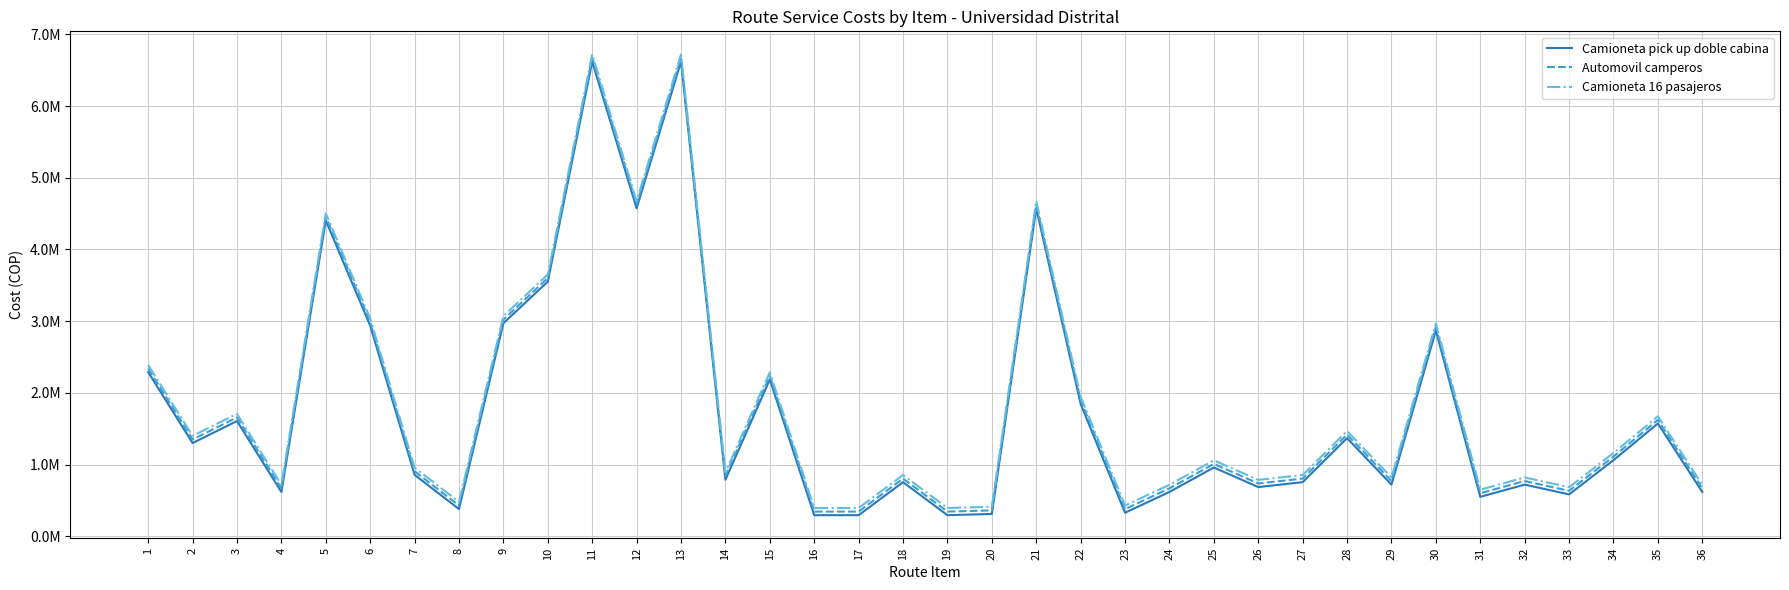

True or false: Camioneta 16 pasajeros and Automovil camperos intersect in this chart.

False